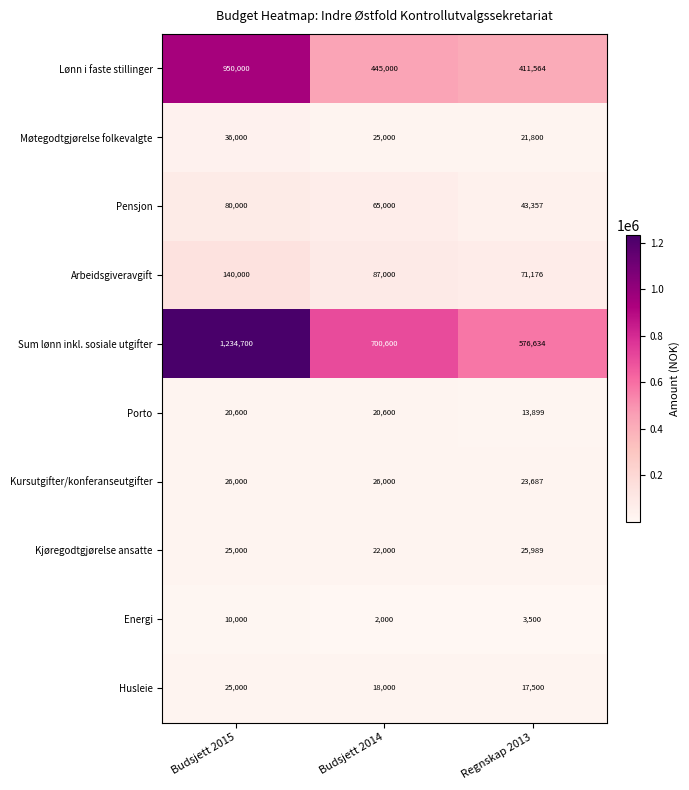

Which series has the largest total across all categories?

Sum lønn inkl. sosiale utgifter